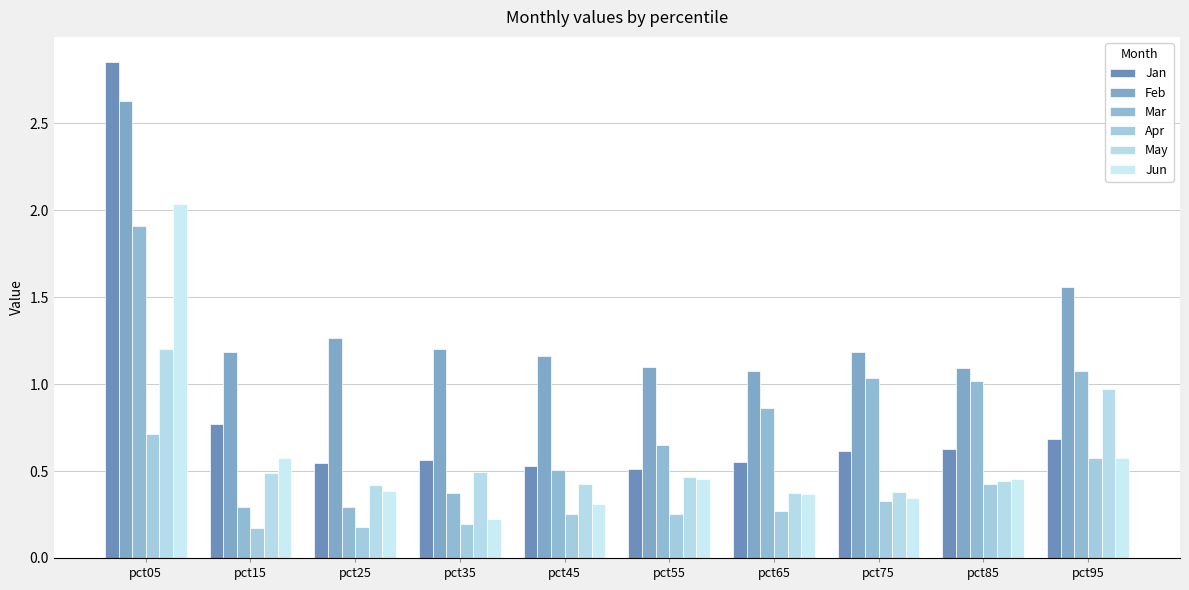

What is the sum of all Apr values?

3.4